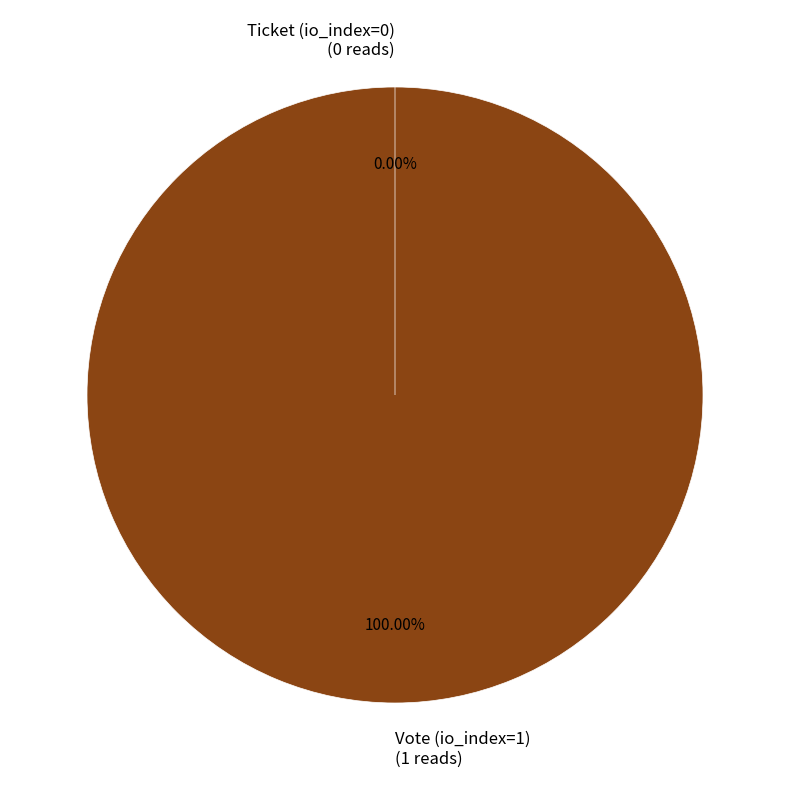

Count the number of slices in the pie.

2